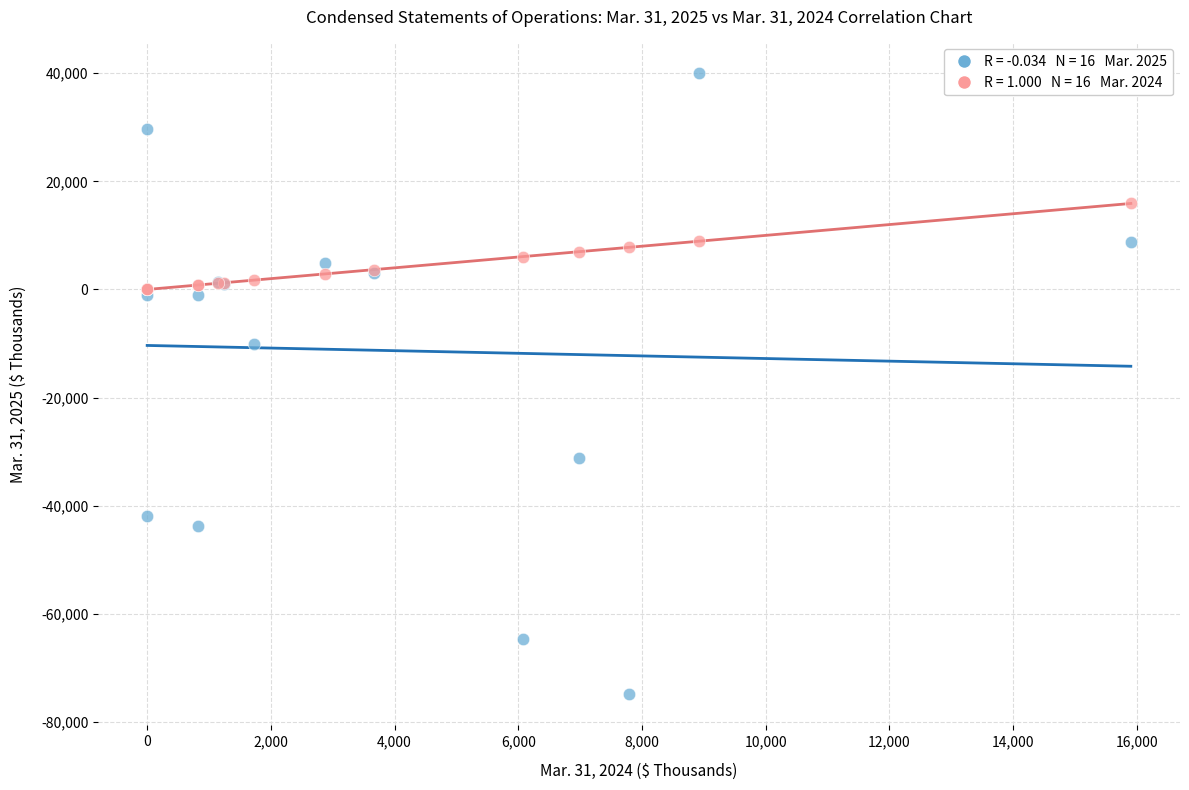

Across all series, what Y value is closest to -17466?

-10167